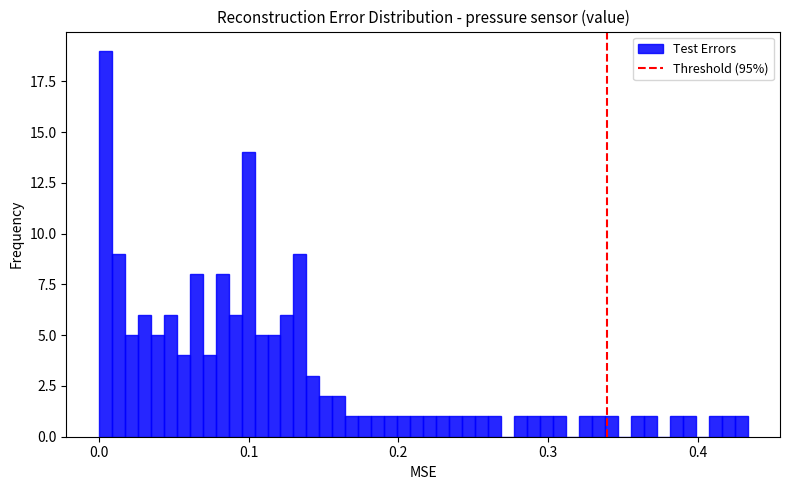

Read against the x-axis, roughly where is the centre of the tallest bar?

0.00